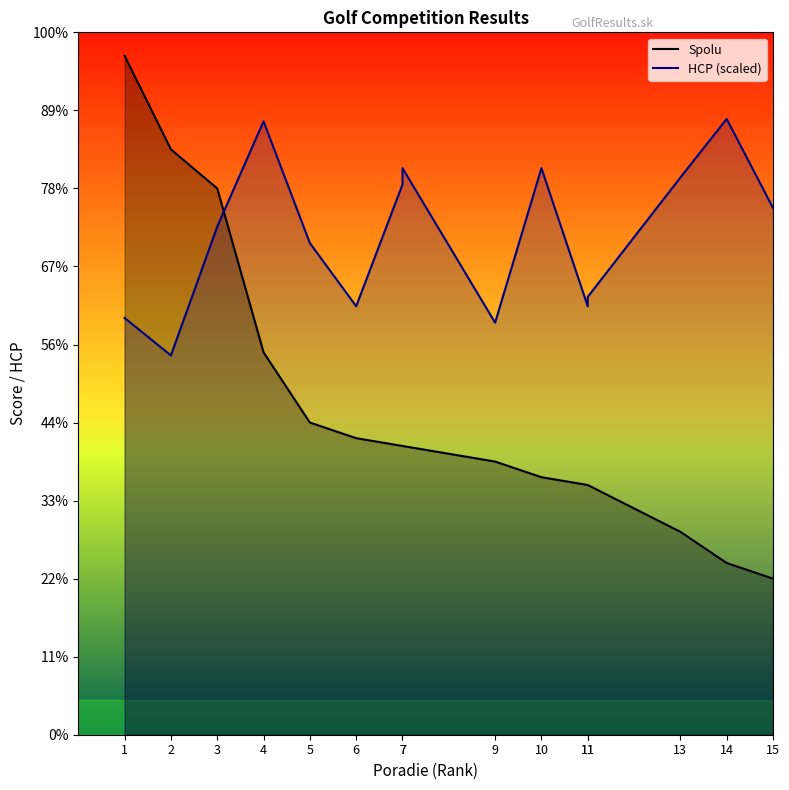

True or false: HCP (scaled) has more than 1 points higher than both neighbors.

True